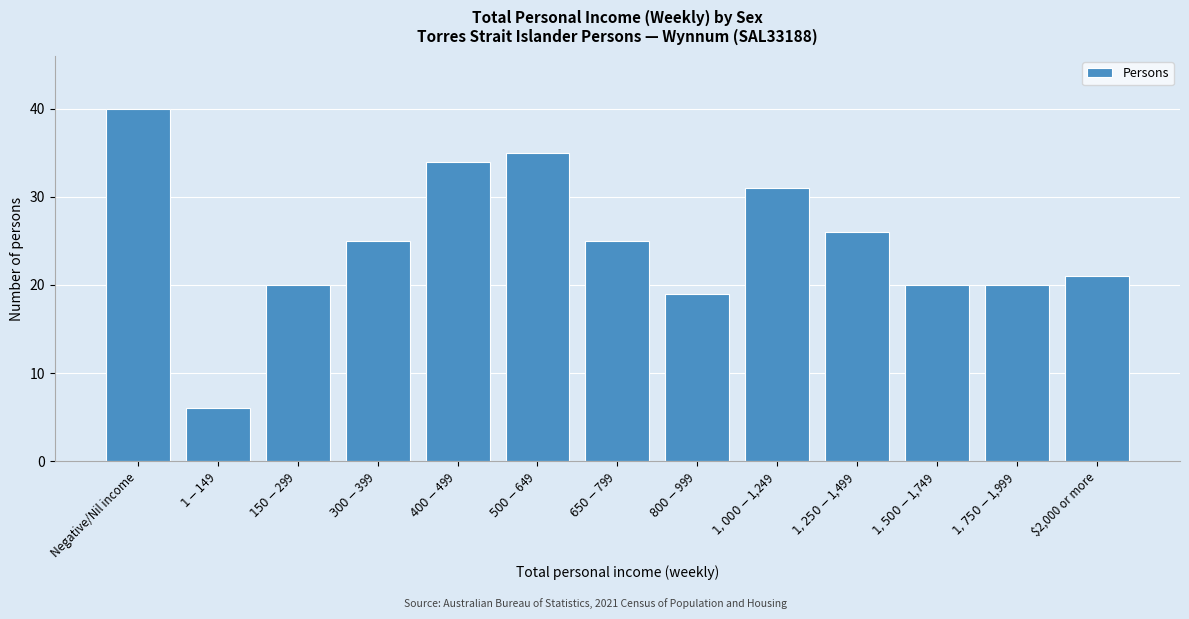

Reading left to right, extract all data points from this chart.

40	6	20	25	34	35	25	19	31	26	20	20	21